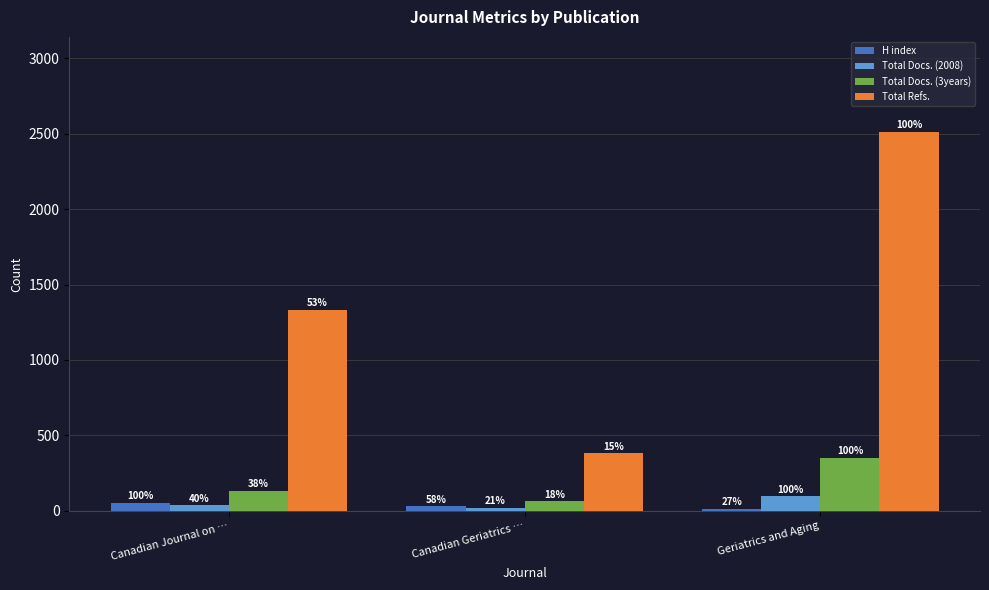

What position from the left is Geriatrics and Aging?

3